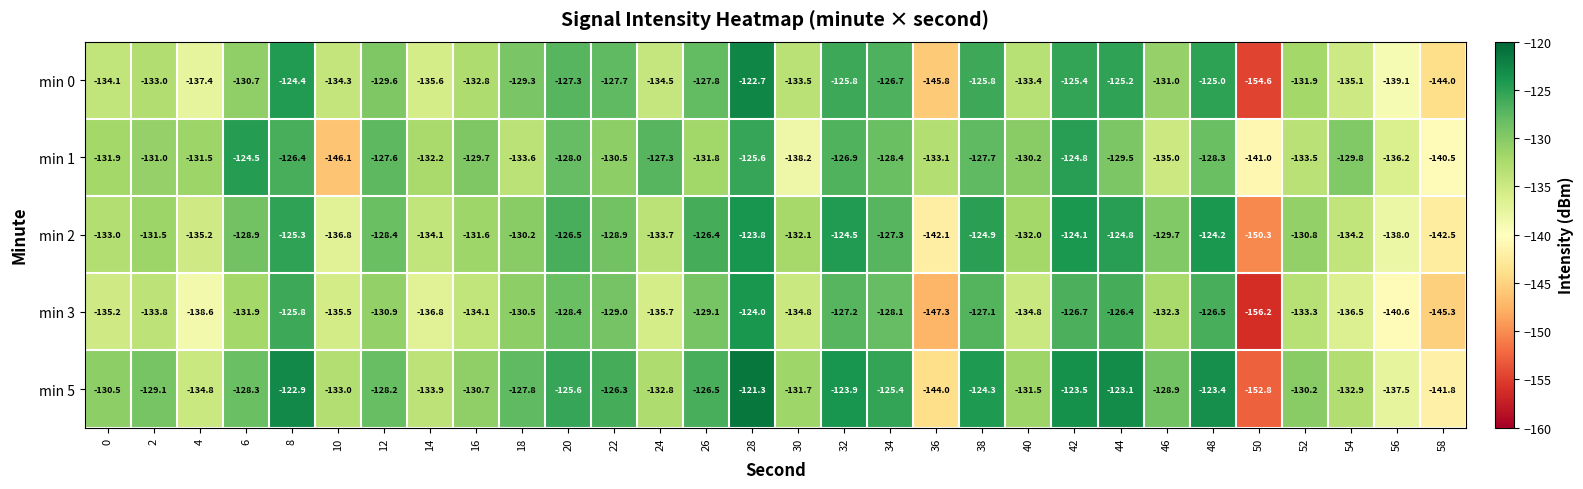

List the series in order of their peak value, highest first.

min 5, min 0, min 2, min 3, min 1